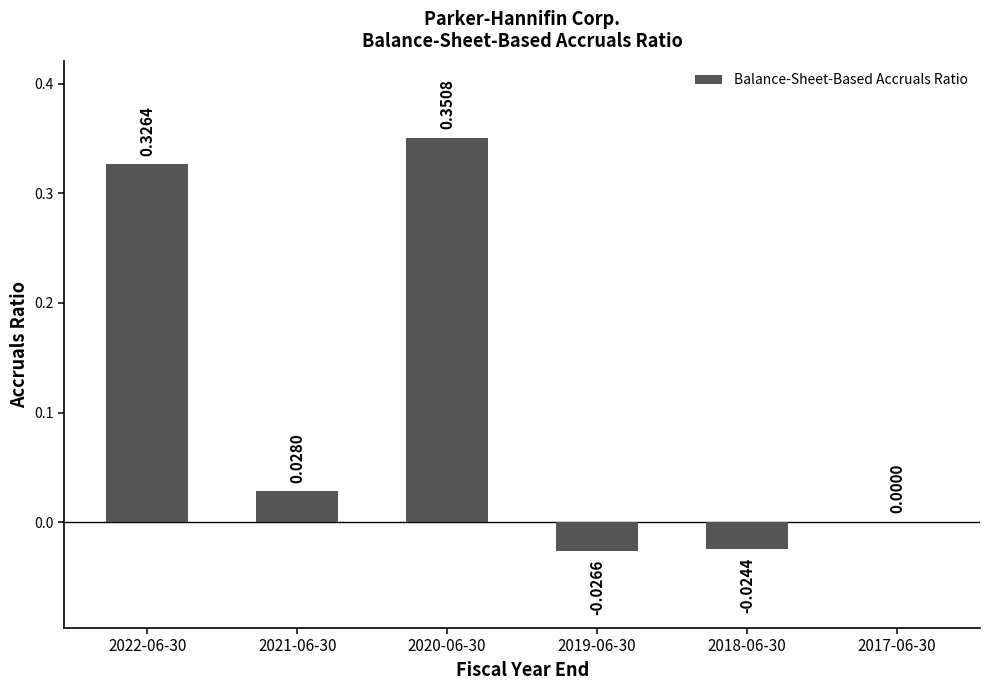

Which has a higher value, 2022-06-30 or 2019-06-30?

2022-06-30